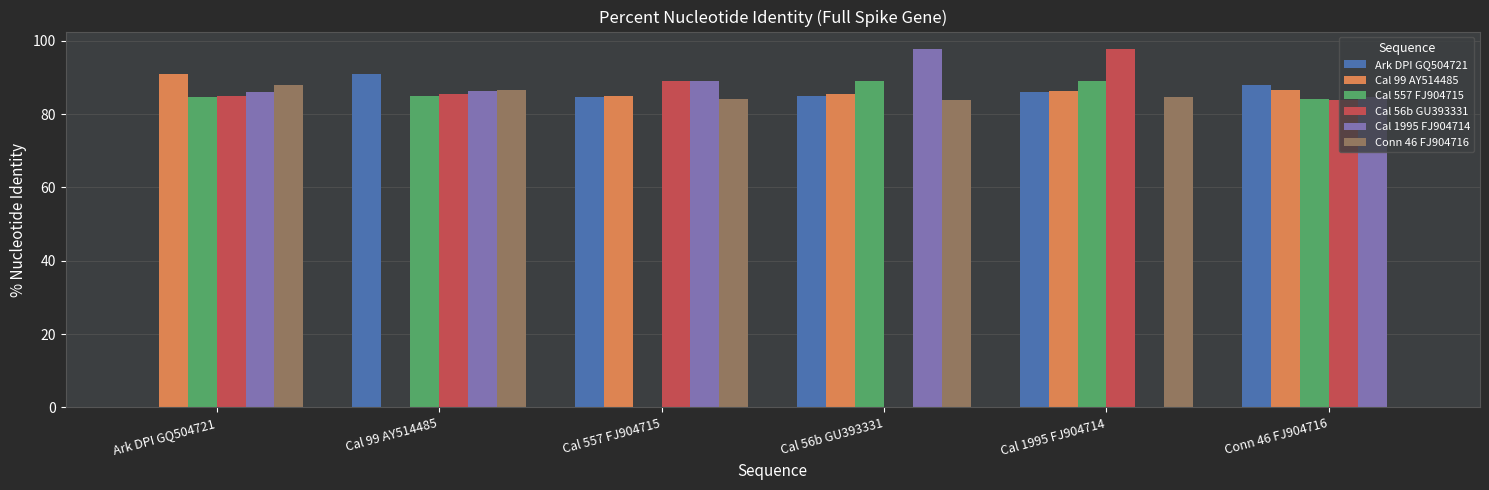

What is the total value across all series at Cal 557 FJ904715?

431.8